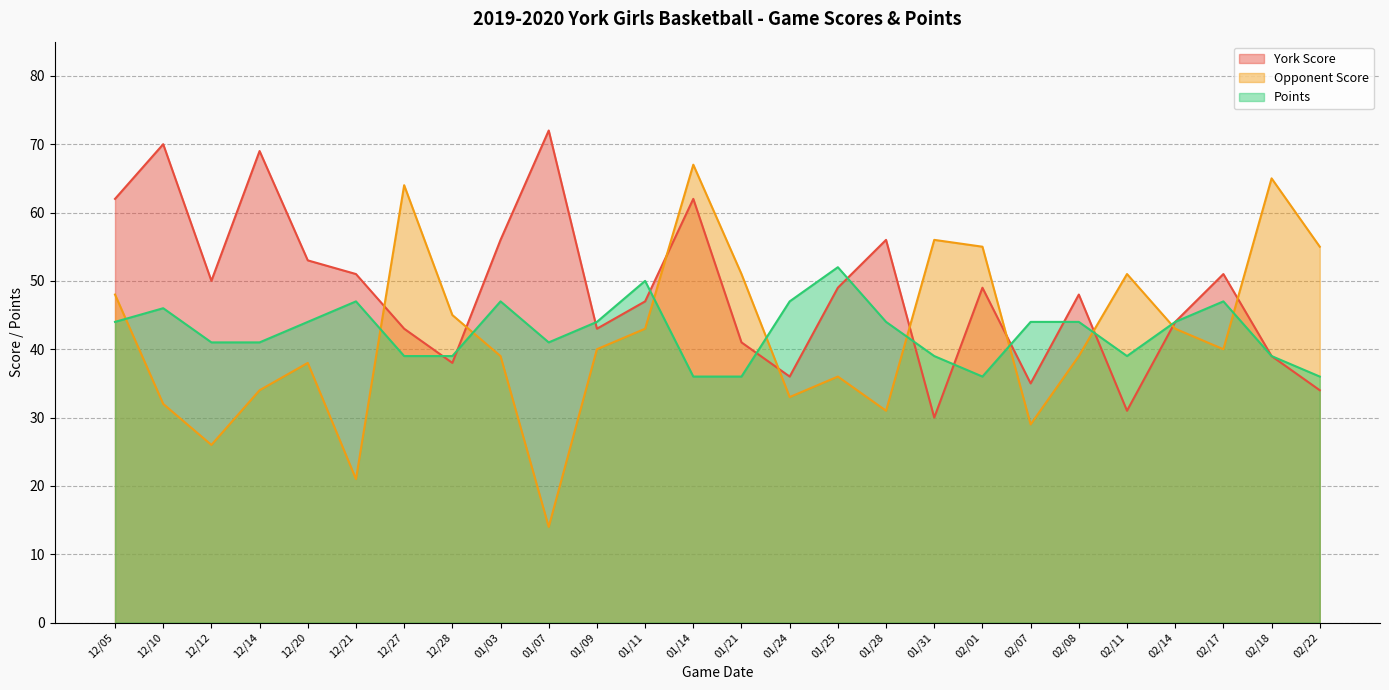

Does the chart have visible grid lines?

Yes